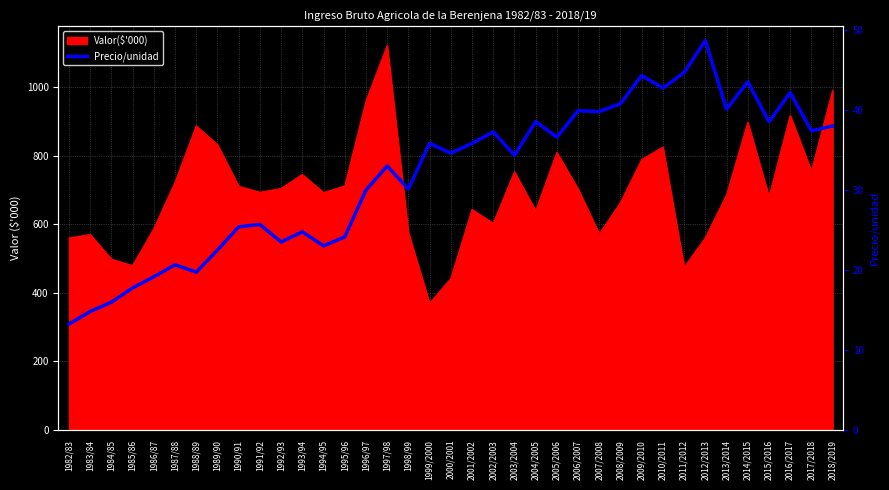

How many lines are shown in the chart?

1